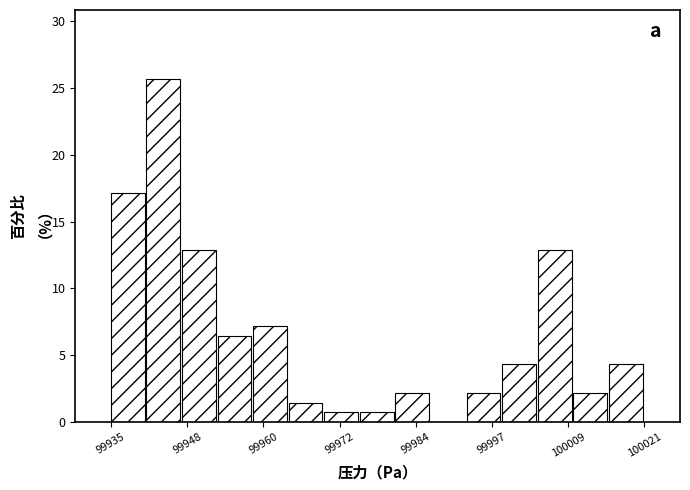

Read against the x-axis, roughly where is the centre of the tallest bar?

99944